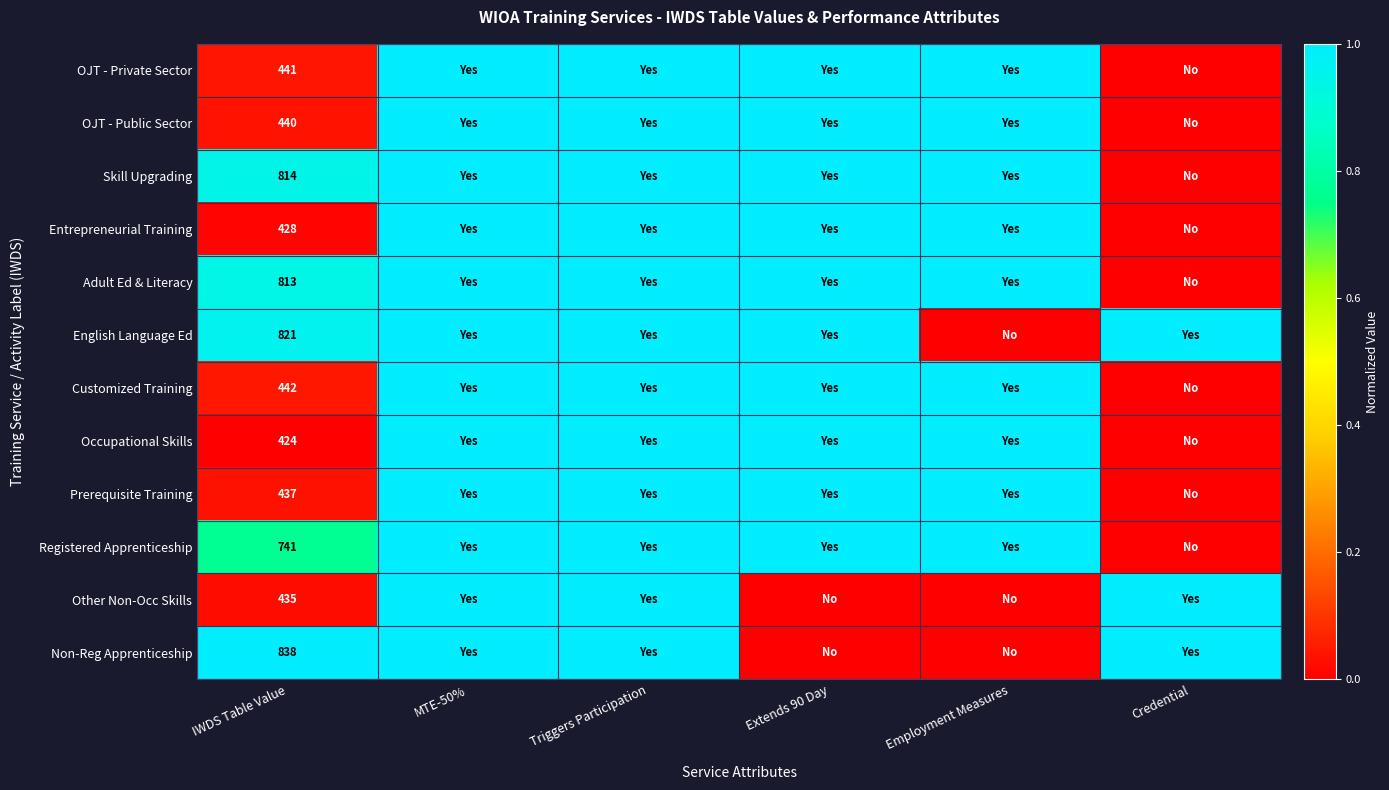

Is it true that Prerequisite Training equals 787 at IWDS Table Value?

False